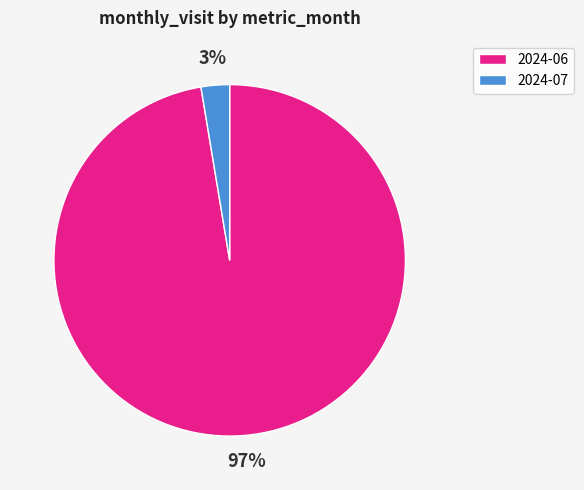

How many segments does this pie chart have?

2